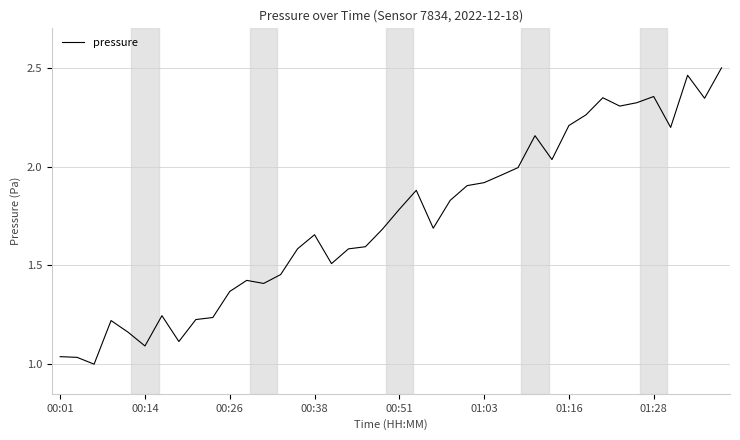

Reading left to right, what are all the values shown in this chart?

1.0	1.0	1.0	1.2	1.2	1.1	1.2	1.1	1.2	1.2	1.4	1.4	1.4	1.5	1.6	1.7	1.5	1.6	1.6	1.7	1.8	1.9	1.7	1.8	1.9	1.9	2.0	2.0	2.2	2.0	2.2	2.3	2.3	2.3	2.3	2.4	2.2	2.5	2.3	2.5